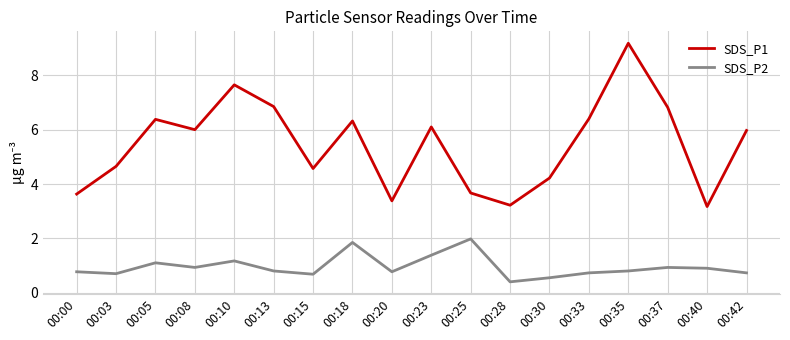

At which category does SDS_P2 reach its first local peak?

00:05